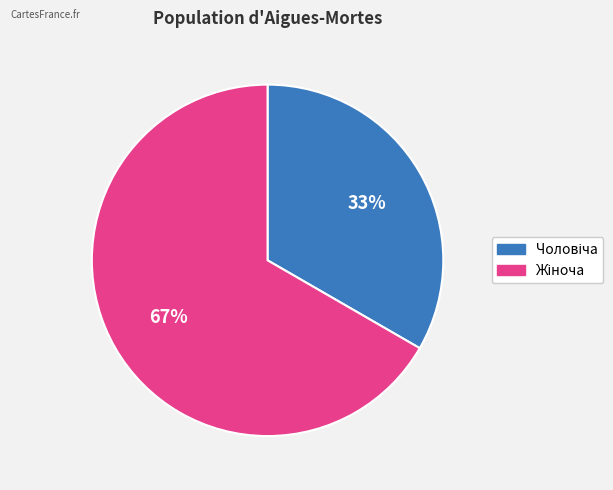

Does any single category account for the majority?

Yes